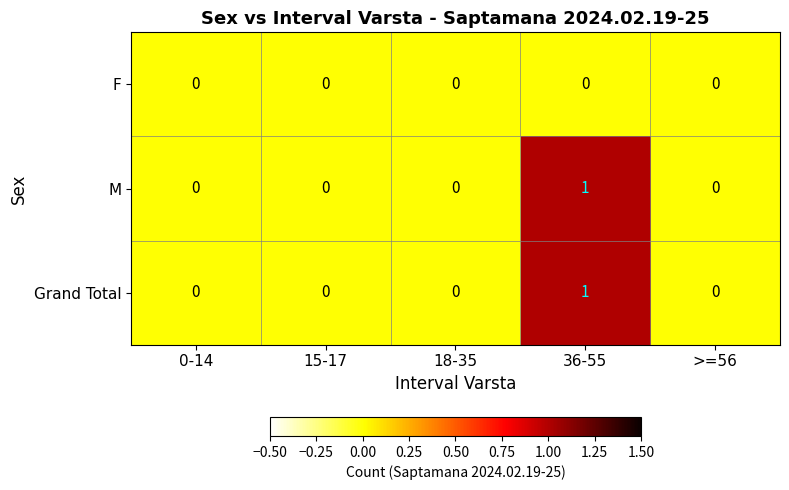

Which label corresponds to the largest value in the chart?

36-55